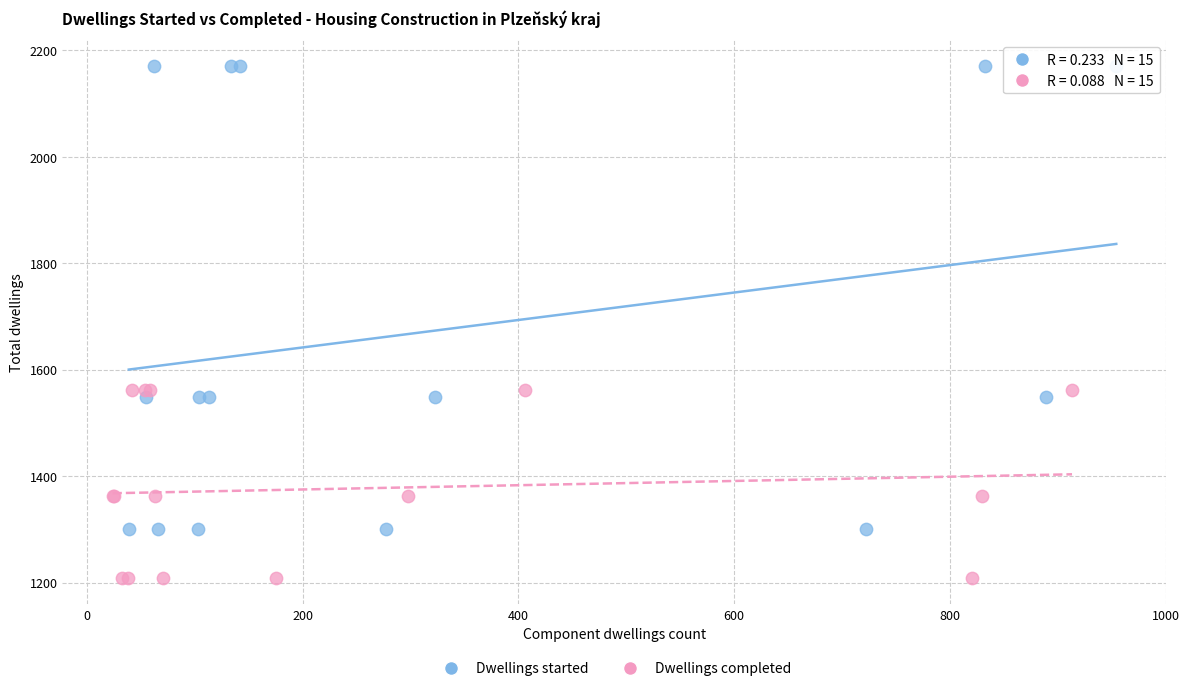

Which series contains the highest Y value?

Dwellings started